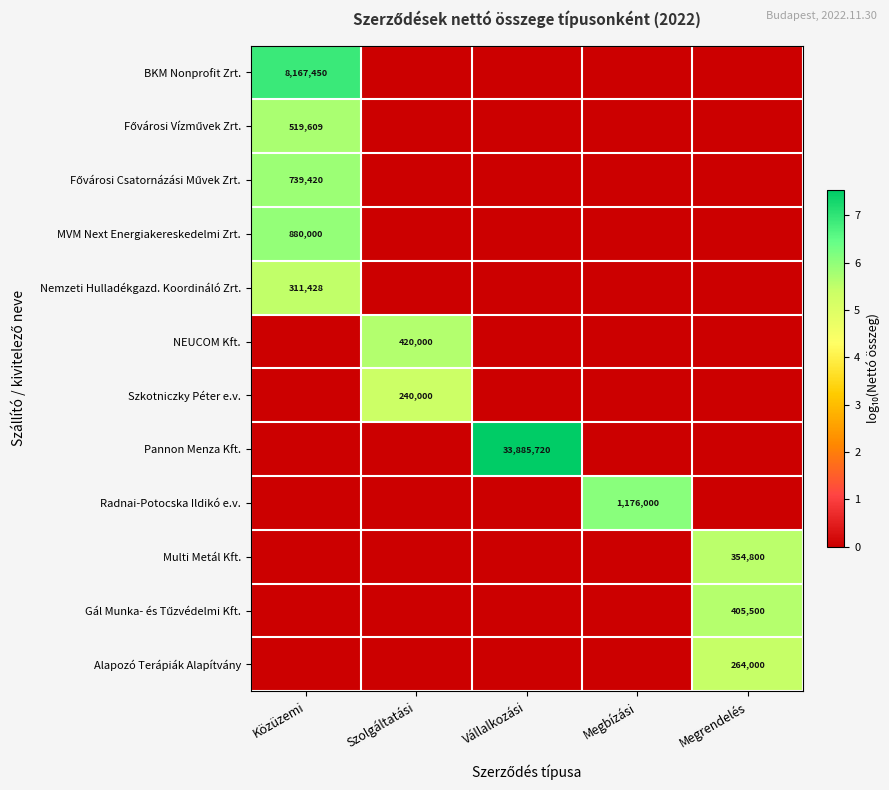

At how many categories does at least one series exceed 4?

5